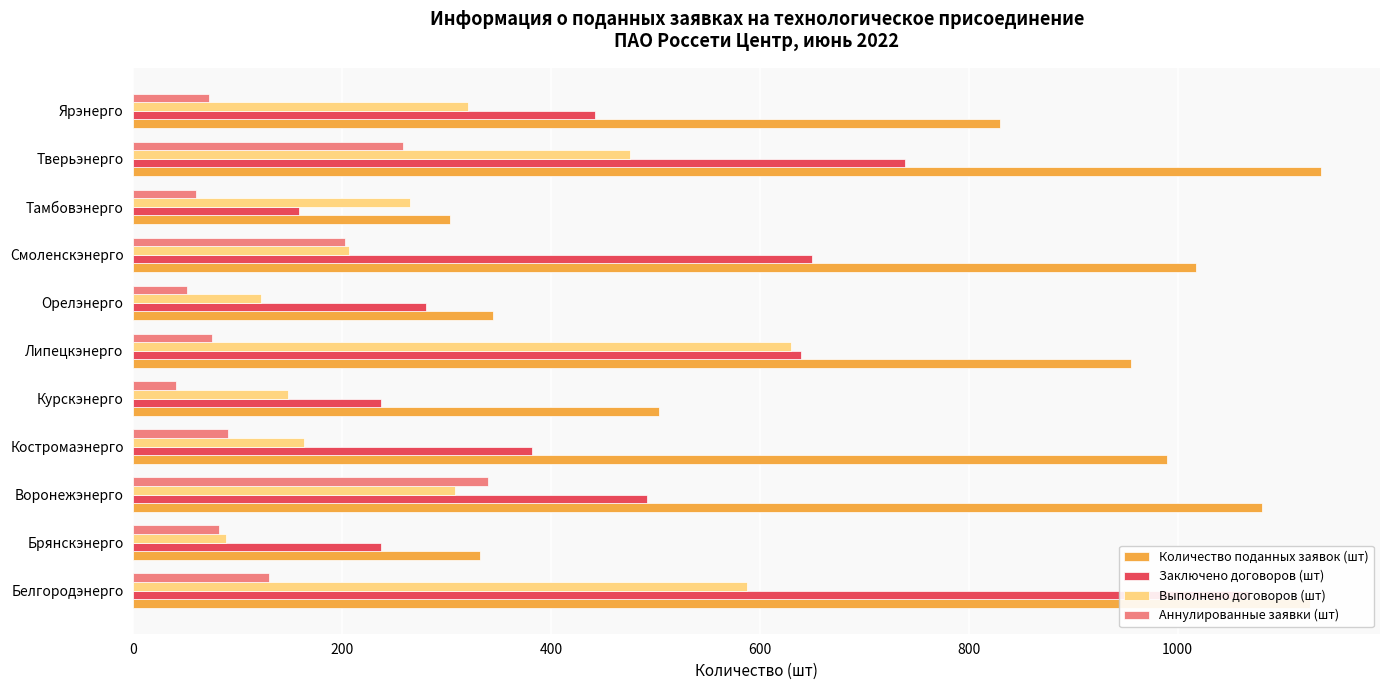

How many data points in Аннулированные заявки (шт) are above 82?

5